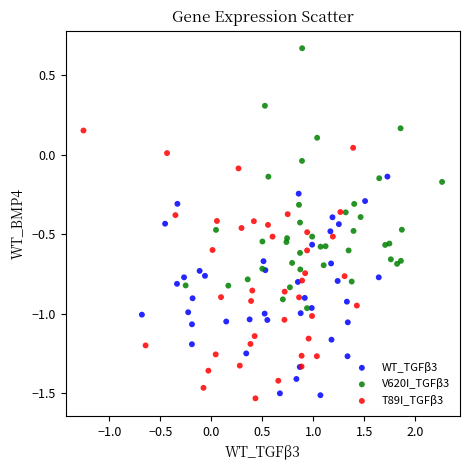

Which series reaches the maximum Y coordinate?

V620I_TGFβ3